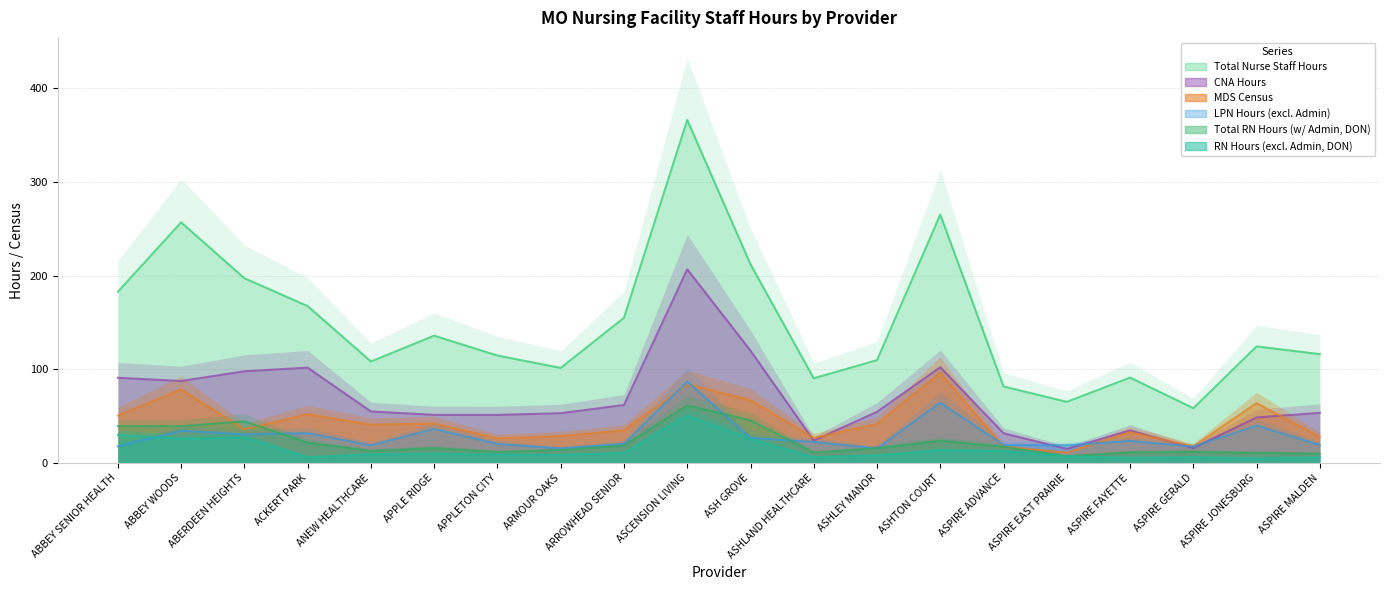

What is the average value of the CNA Hours series?

67.8